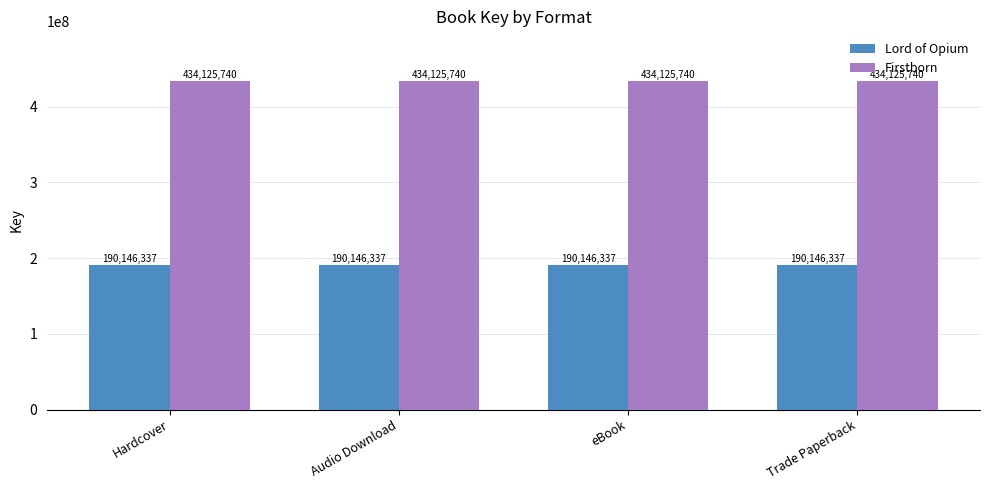

What is the difference between the highest and lowest values at eBook?

243979403